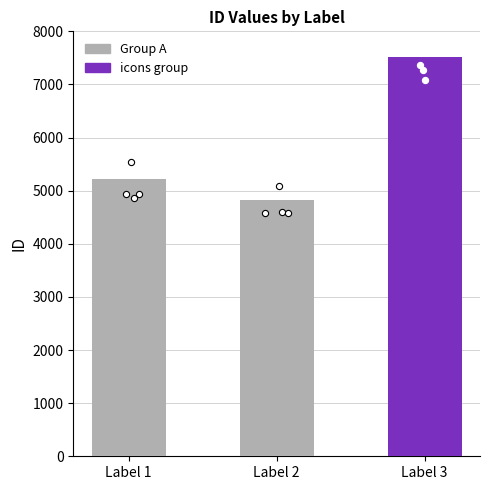

What is the change in value from Label 1 to Label 2?

-396